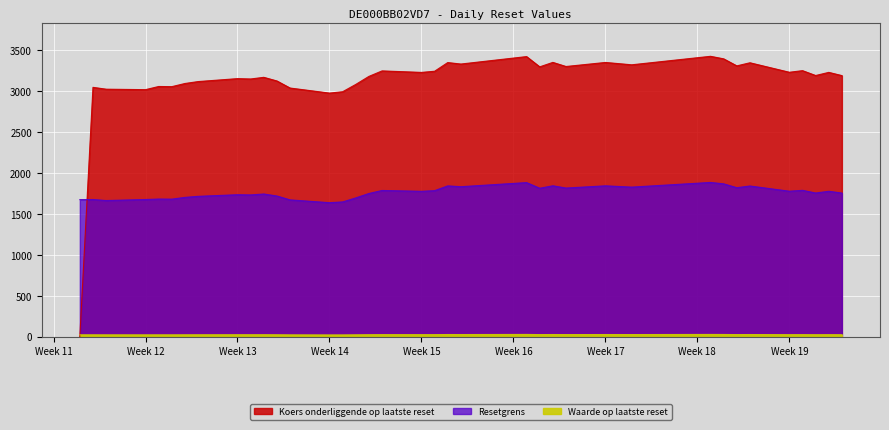

What value does the Waarde op laatste reset series have at Week 15?

23.7